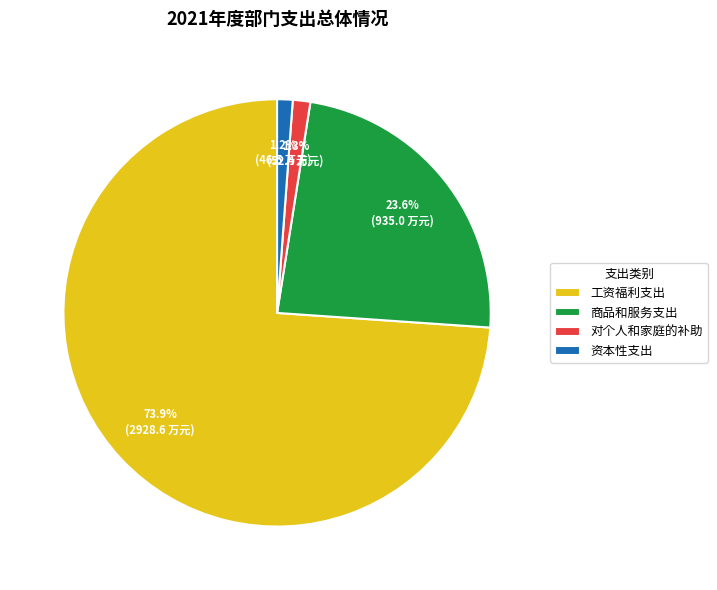

Count the number of slices in the pie.

4